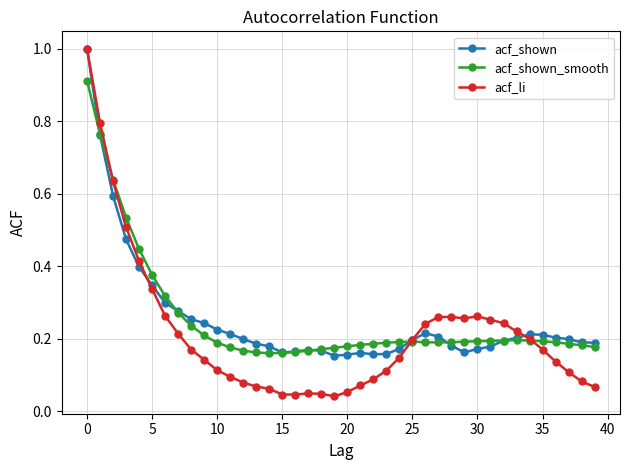

At how many categories does at least one series exceed 0?

40